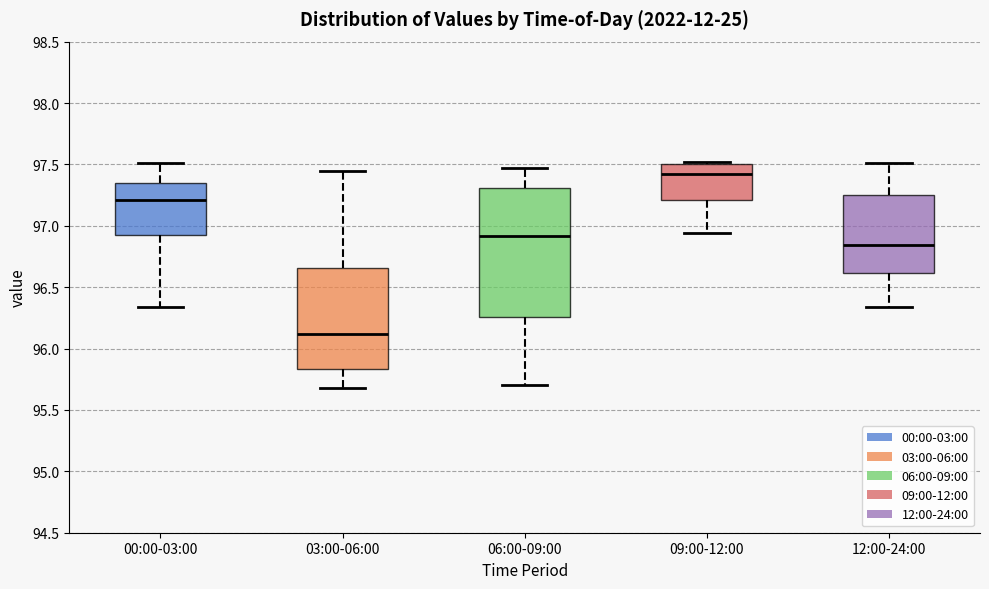

Where does the median line of the box for 12:00-24:00 sit on the y-axis? The values are not printed on the chart, so give them approximately, as read against the axis.

96.85